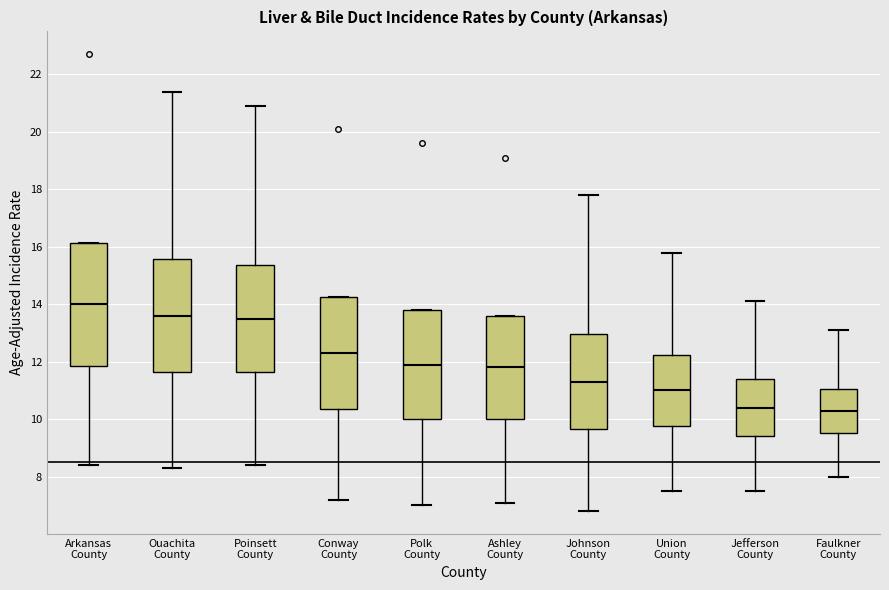

Where does the median line of the box for Ashley County sit on the y-axis? The values are not printed on the chart, so give them approximately, as read against the axis.

11.8